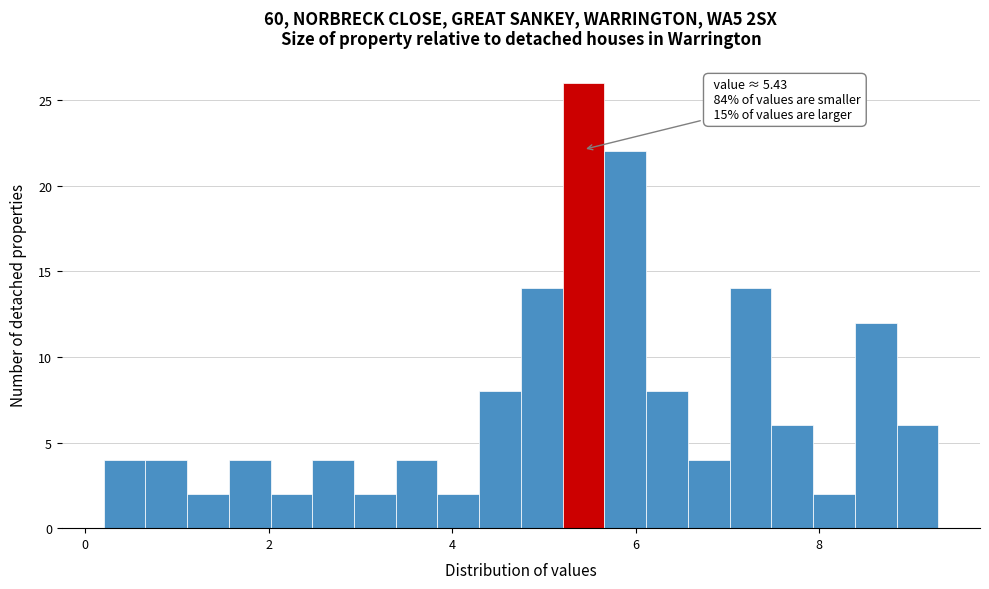

Around what value on the x-axis is the tallest bar? Give the approximate position of its centre, as read against the axis.

5.4